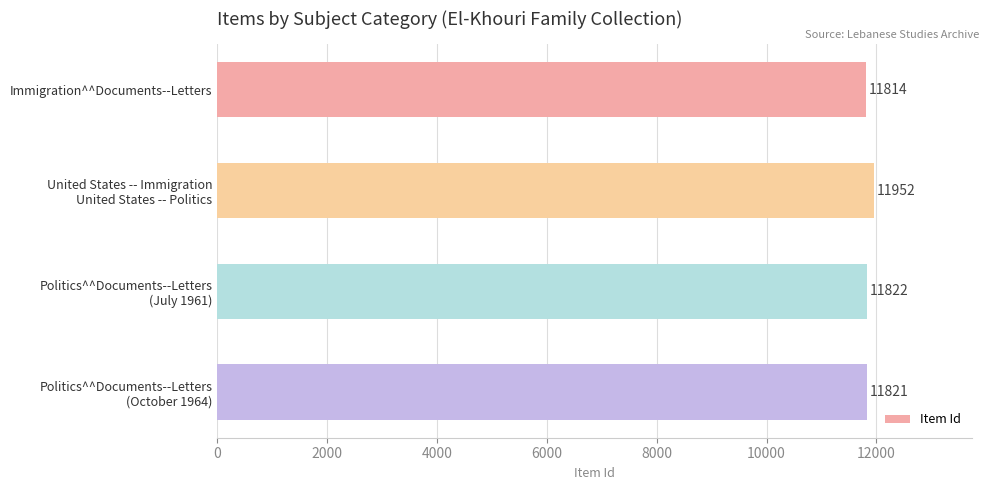

What is the average value?

11852